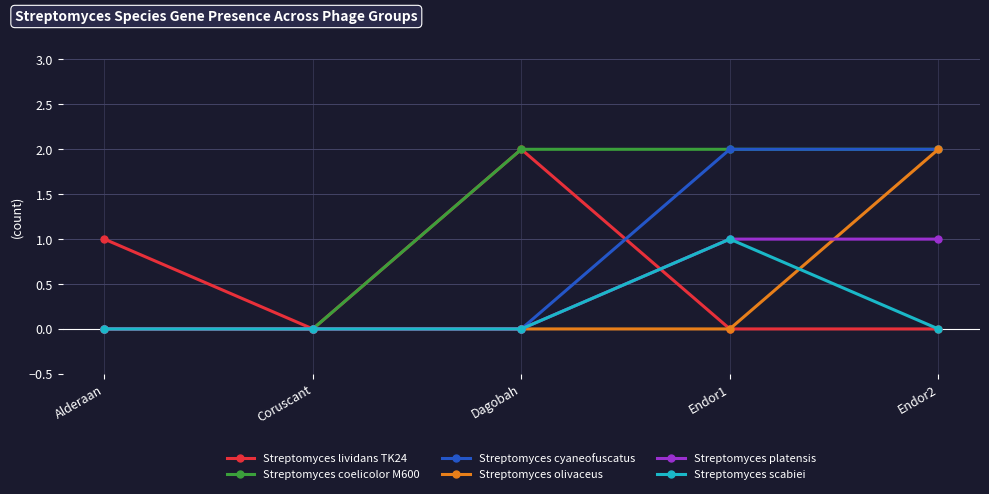

Reading left to right, list all the values displayed in this chart.

Streptomyces lividans TK24: 1	0	2	0	0
Streptomyces coelicolor M600: 0	0	2	2	2
Streptomyces cyaneofuscatus: 0	0	0	2	2
Streptomyces olivaceus: 0	0	0	0	2
Streptomyces platensis: 0	0	0	1	1
Streptomyces scabiei: 0	0	0	1	0